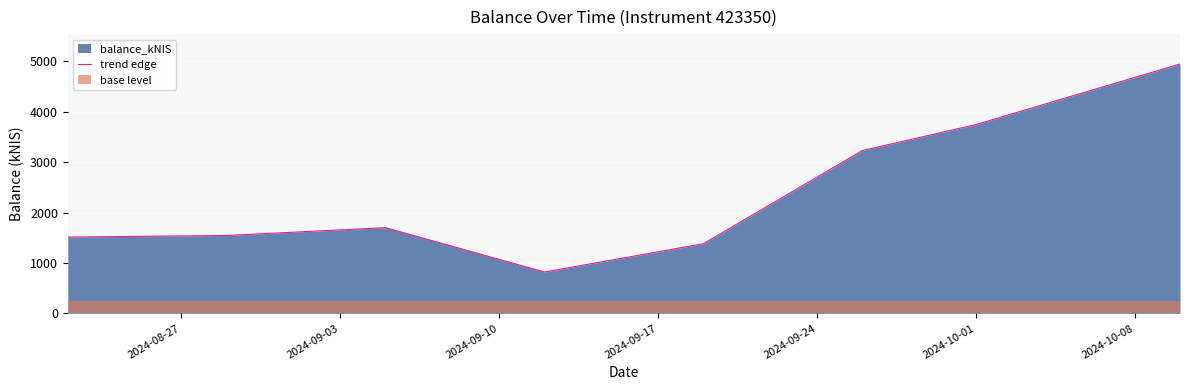

What is the highest value of the trend edge series?

4948.8